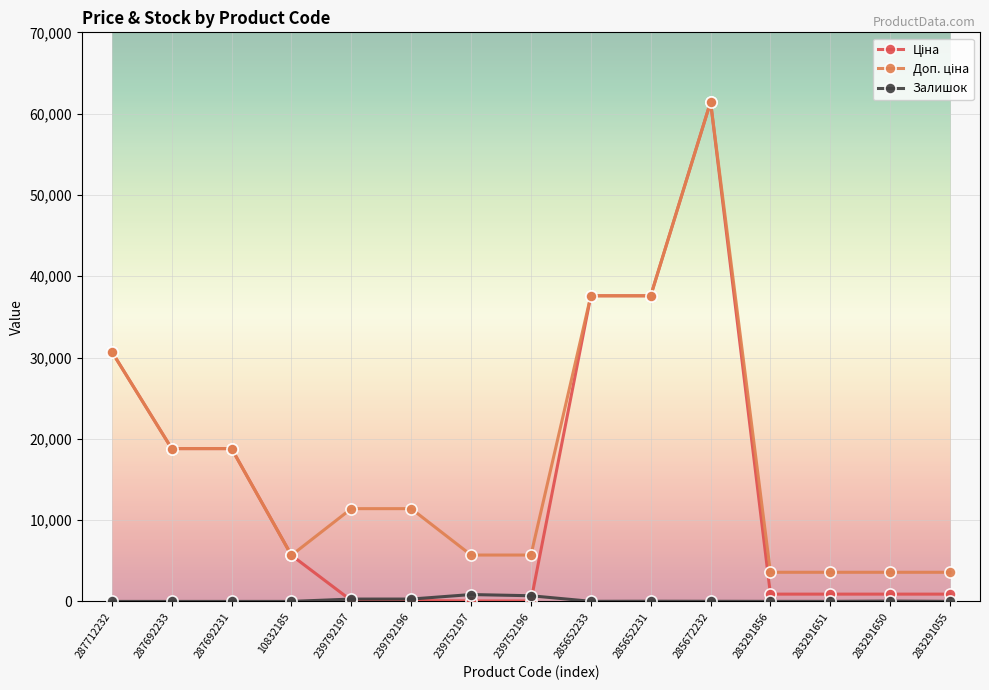

The value of Залишок at 287712232 is 0.0. True or false?

True